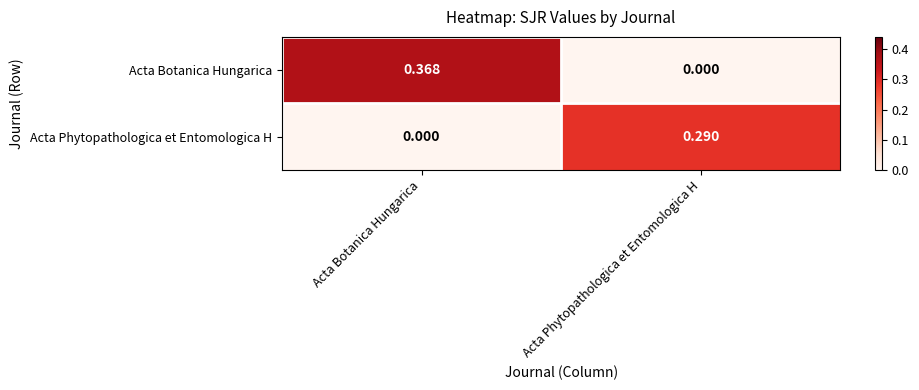

At Acta Phytopathologica et Entomologica H, list the series in order from smallest to largest.

Acta Botanica Hungarica, Acta Phytopathologica et Entomologica H